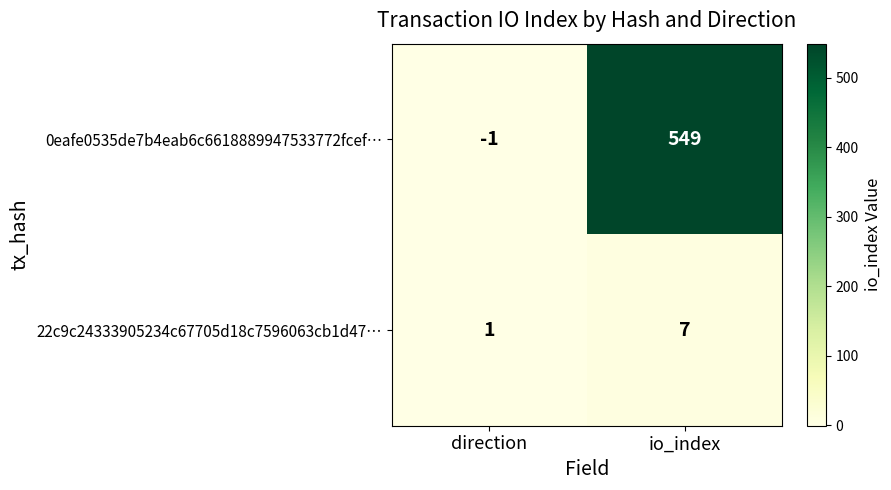

Which series has the largest total across all categories?

0eafe0535de7b4eab6c6618889947533772fcef…